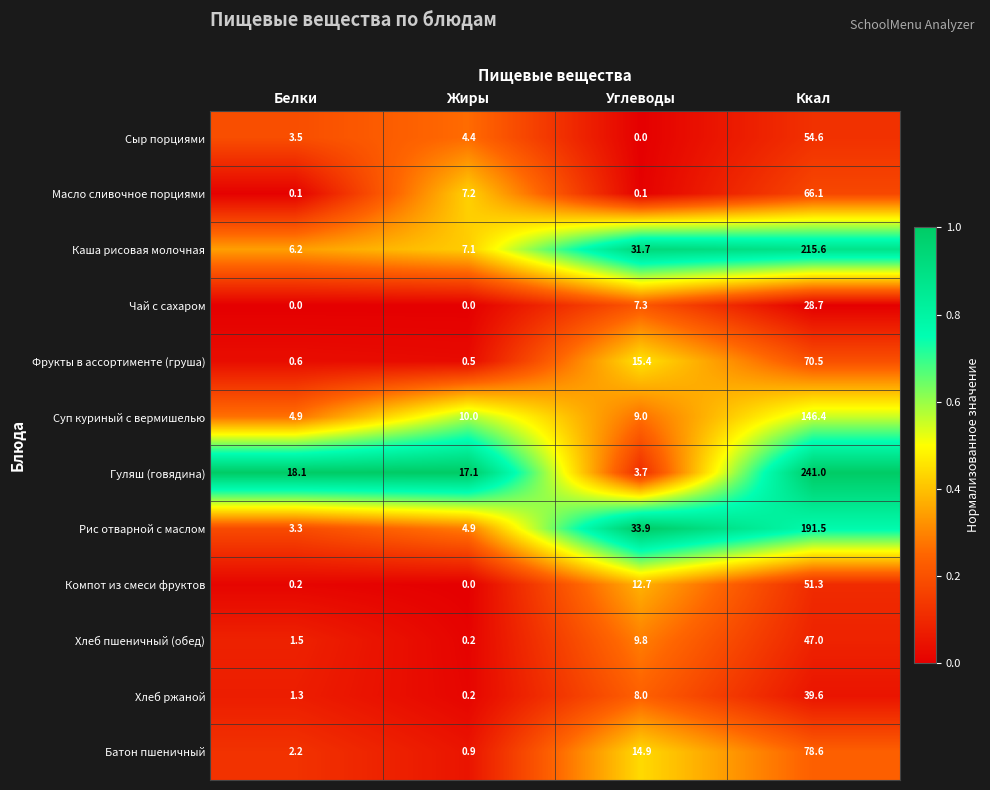

What is the difference between the highest and lowest values at Белки?

18.1